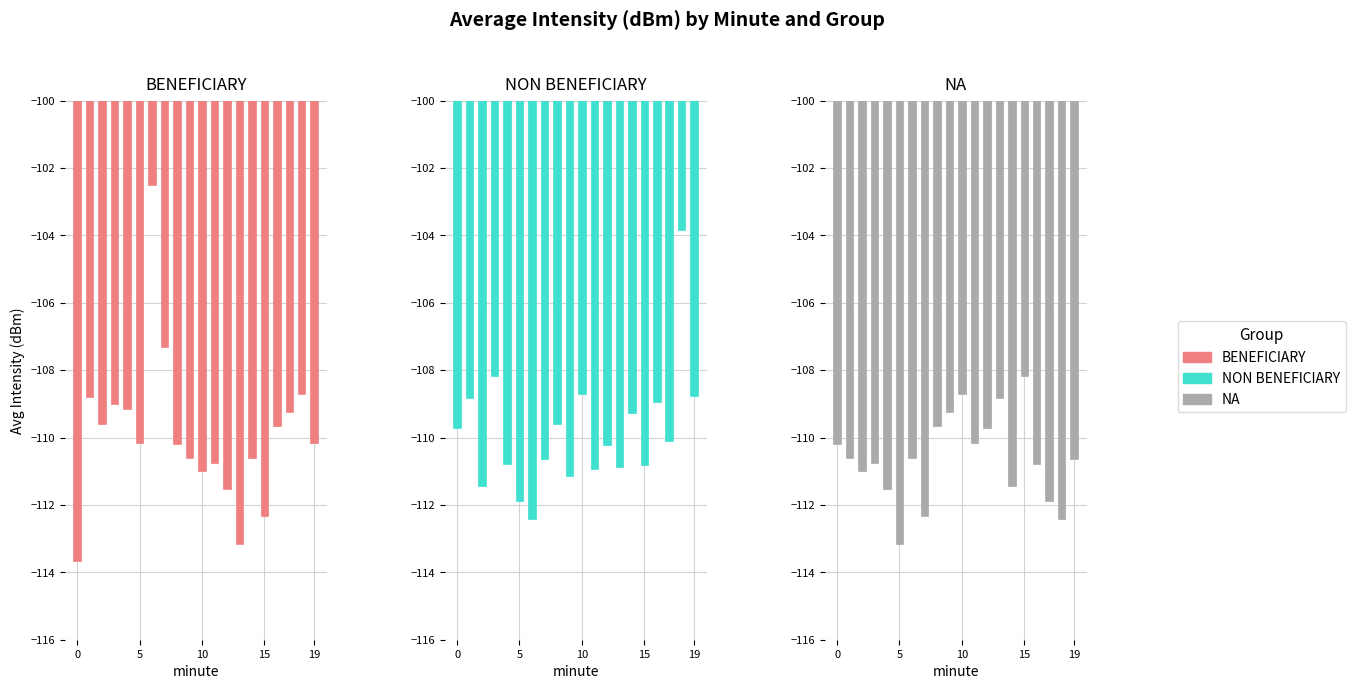

Where is BENEFICIARY nearest to the value -108?

7